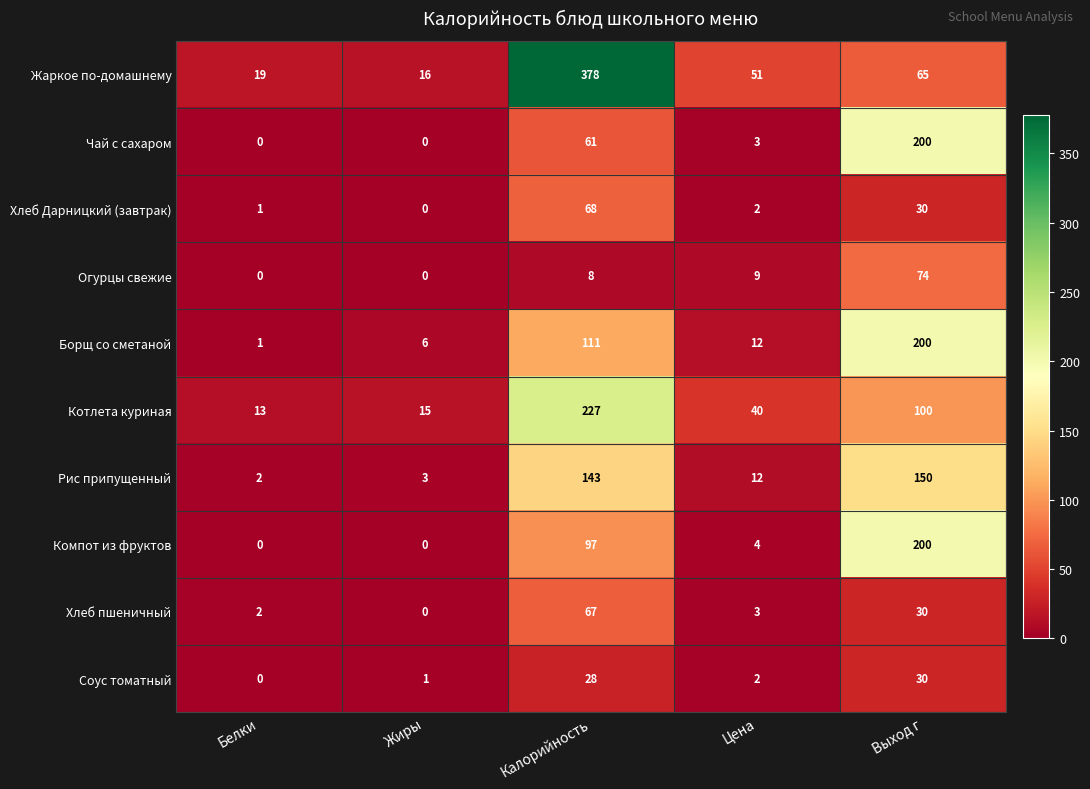

What is the total value across all series at Выход г?

1079